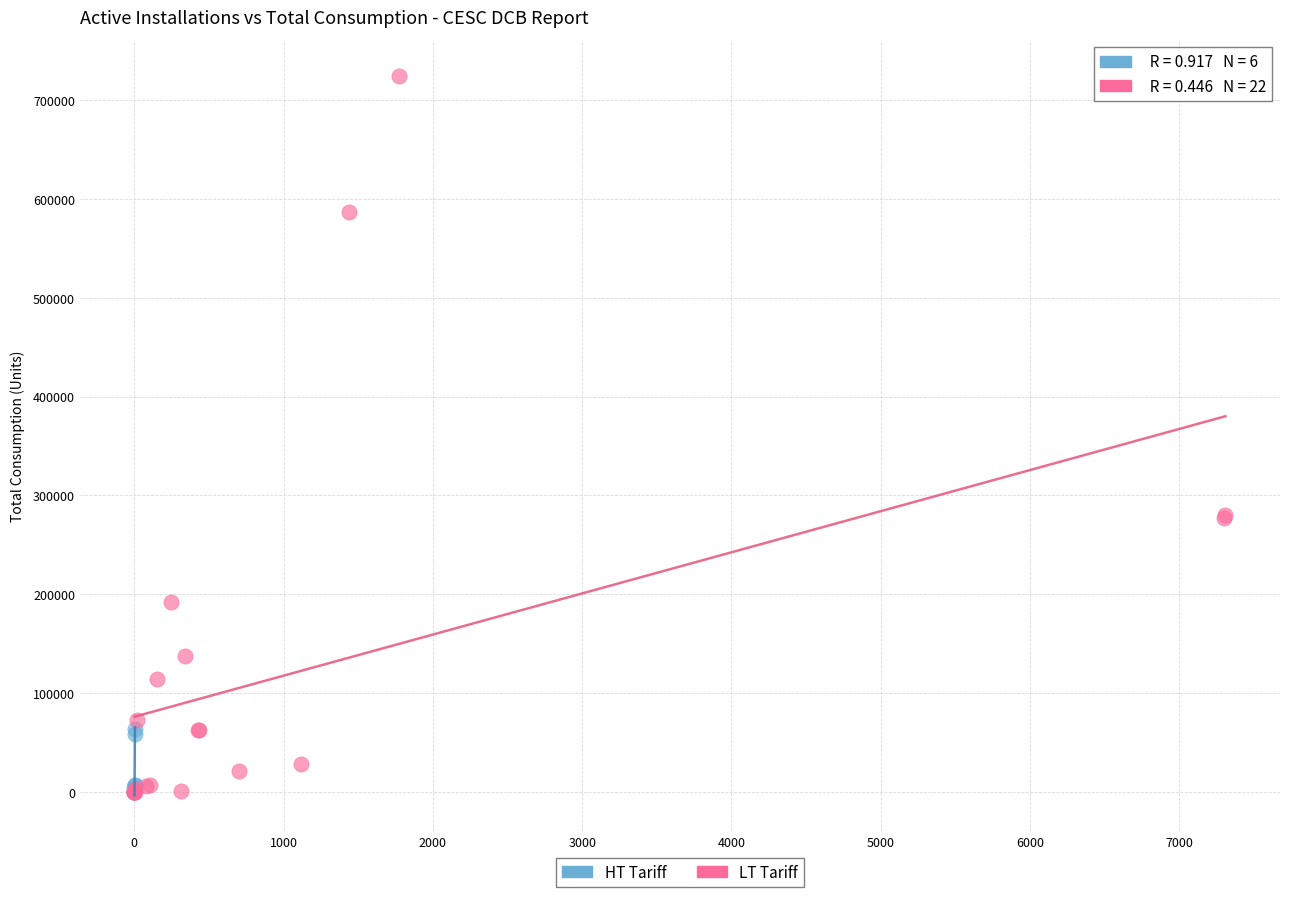

Which series reaches the maximum Y coordinate?

LT Tariff